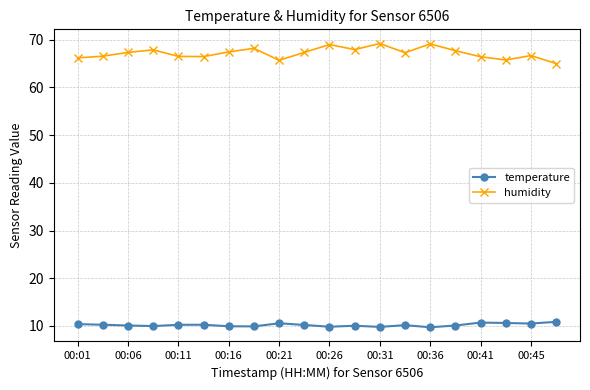

At how many categories does at least one series exceed 51?

20